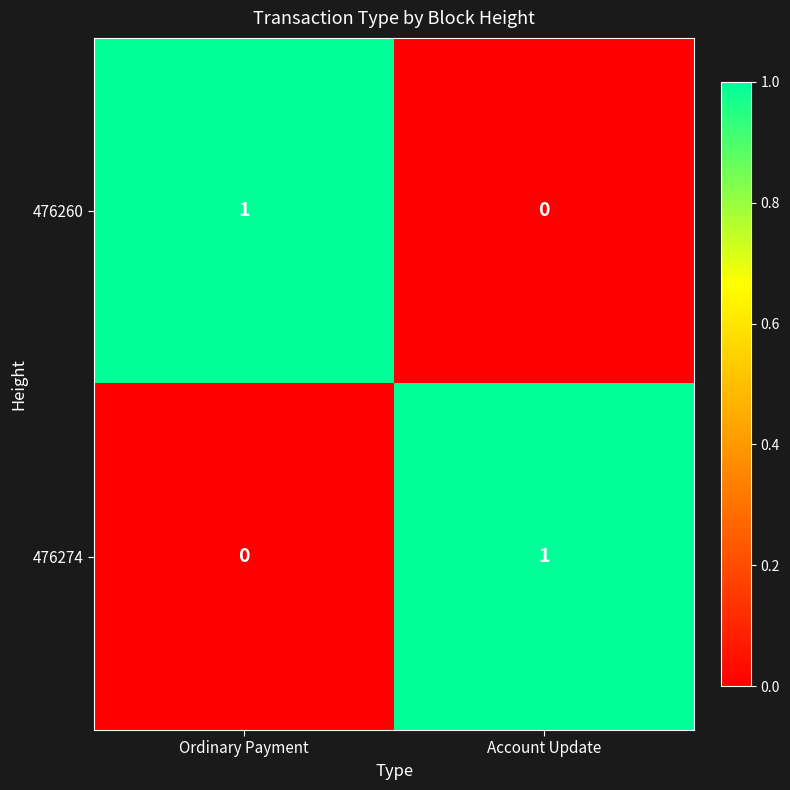

What is the greatest value displayed?

1